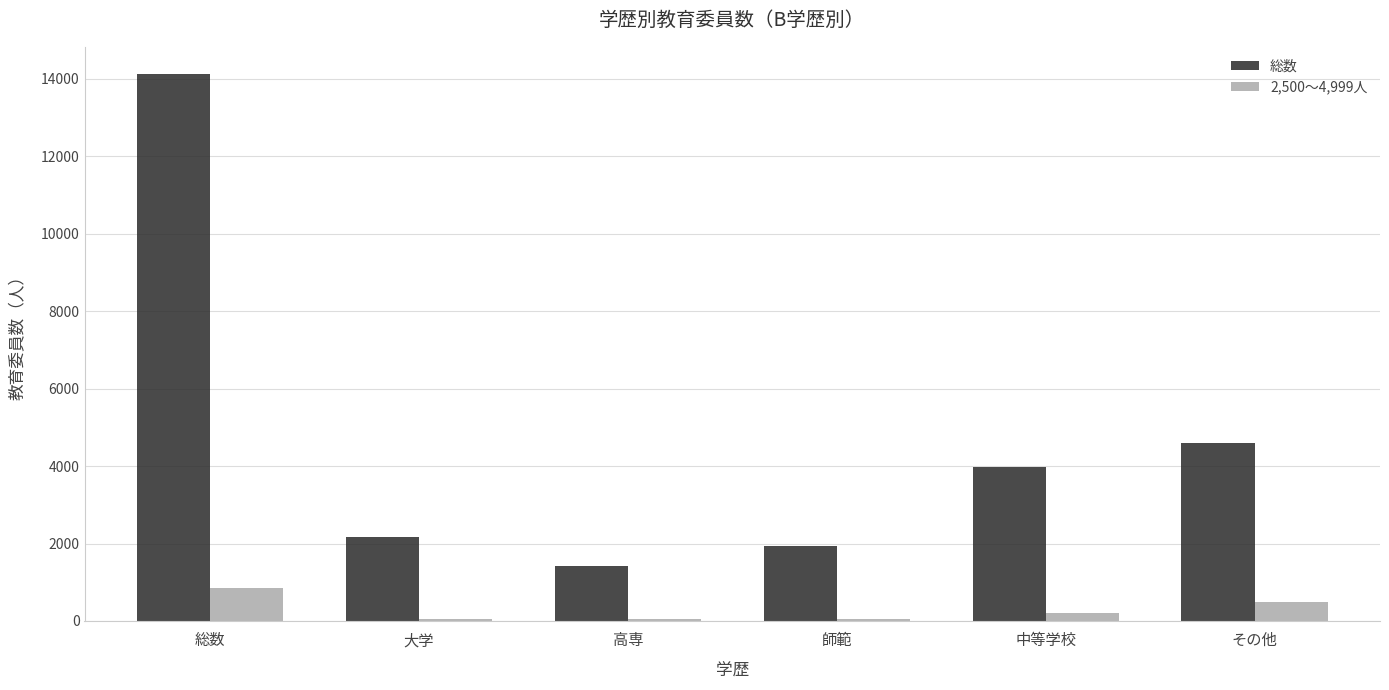

The value of 総数 at その他 is 4600. True or false?

True